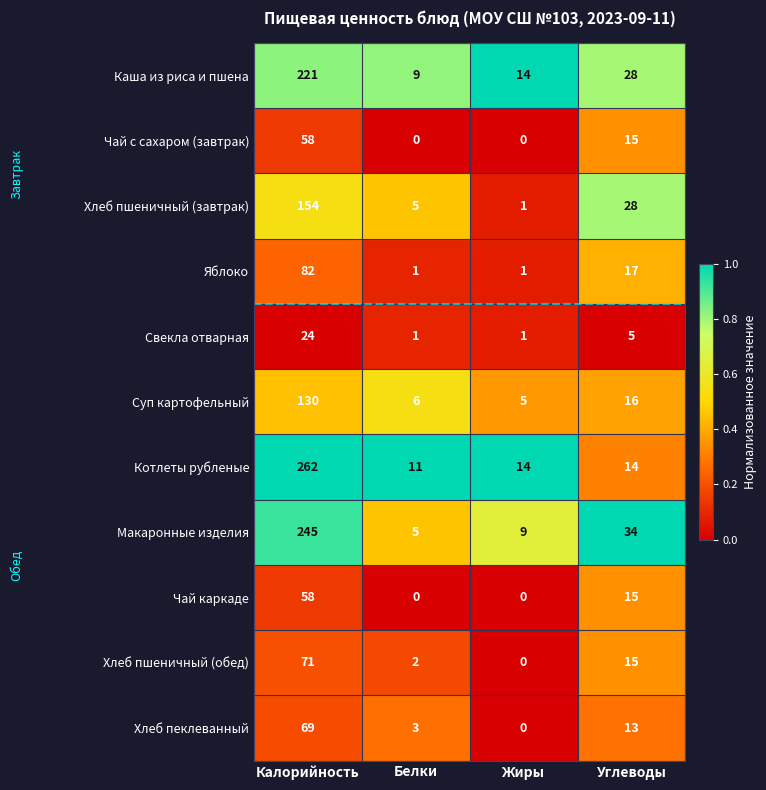

Which series has the largest total across all categories?

Котлеты рубленые